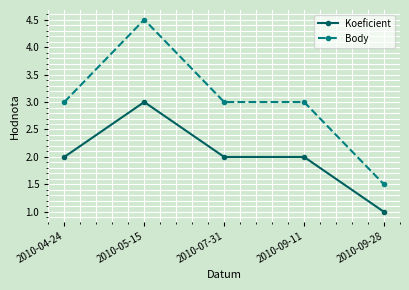

Which category has the lowest value in the Koeficient series?

2010-09-28